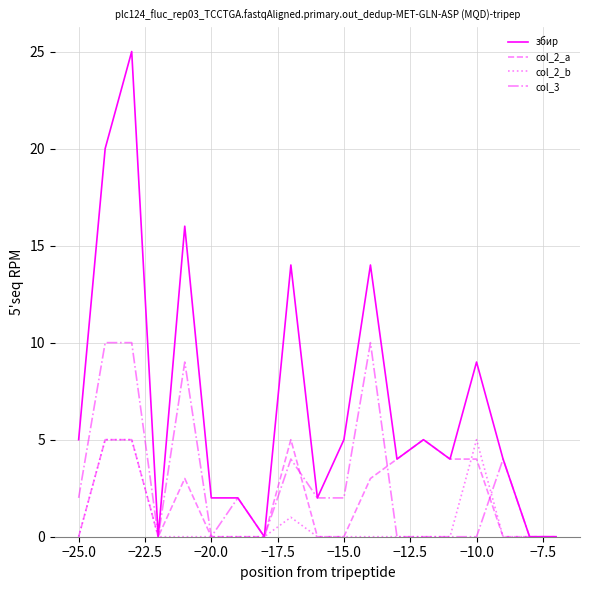

Which series has the largest total across all categories?

збир